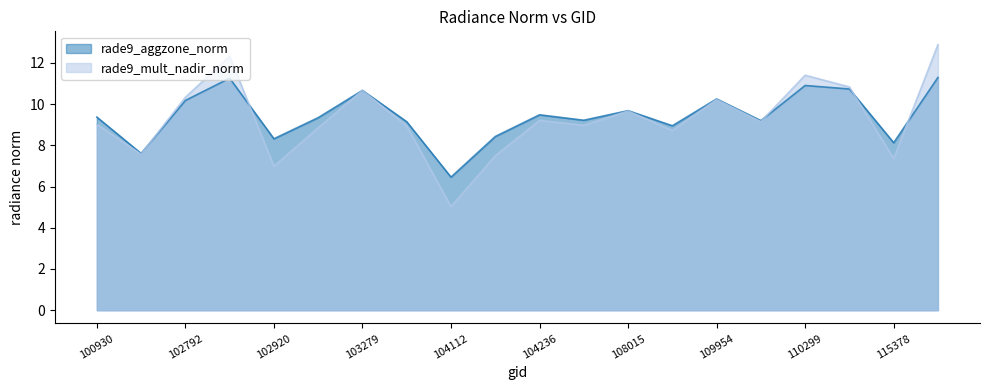

Which series has the largest total across all categories?

rade9_aggzone_norm line